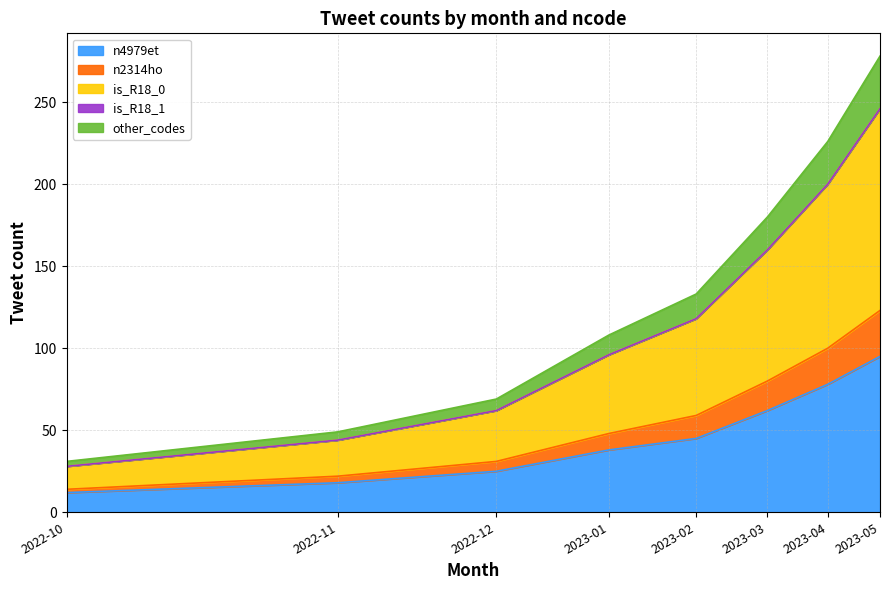

How many lines are shown in the chart?

5